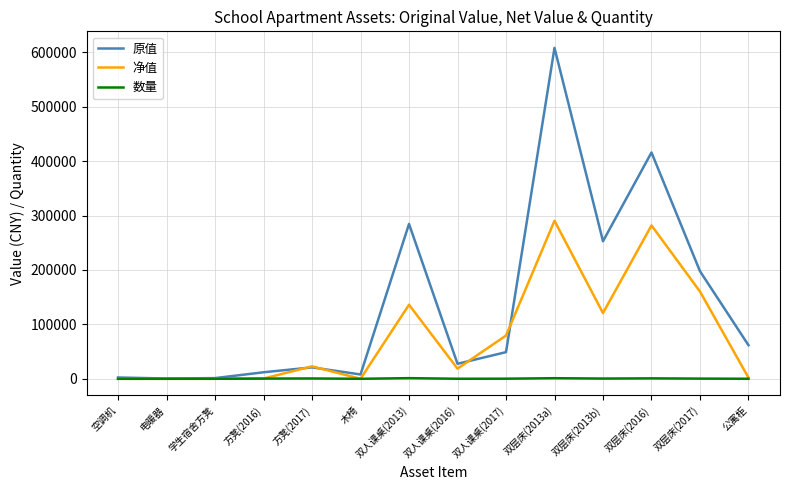

Between 学生宿舍方凳 and 方凳(2017), which series saw the biggest shift?

净值